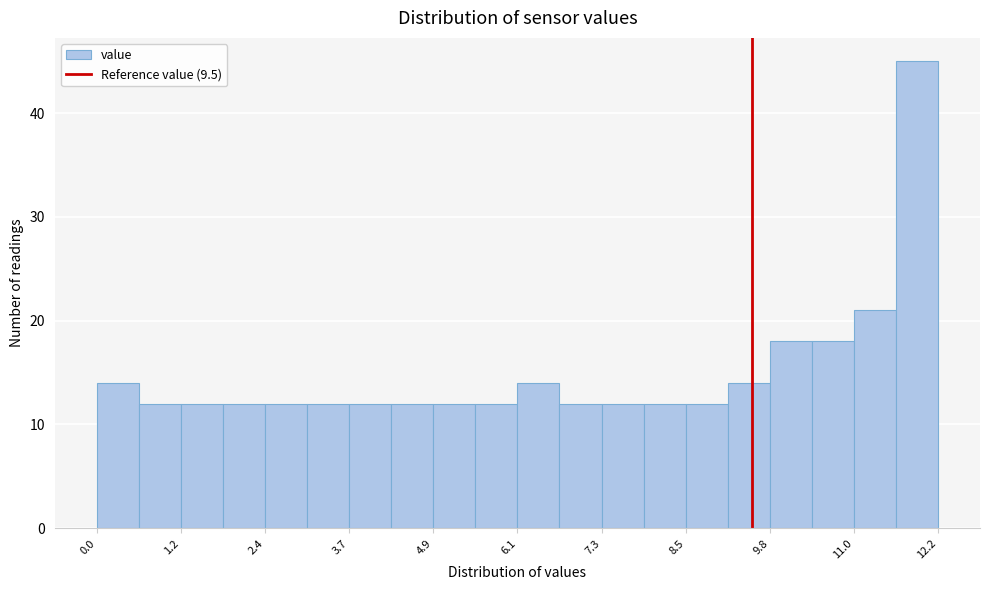

Read against the x-axis, roughly where is the centre of the tallest bar?

11.8